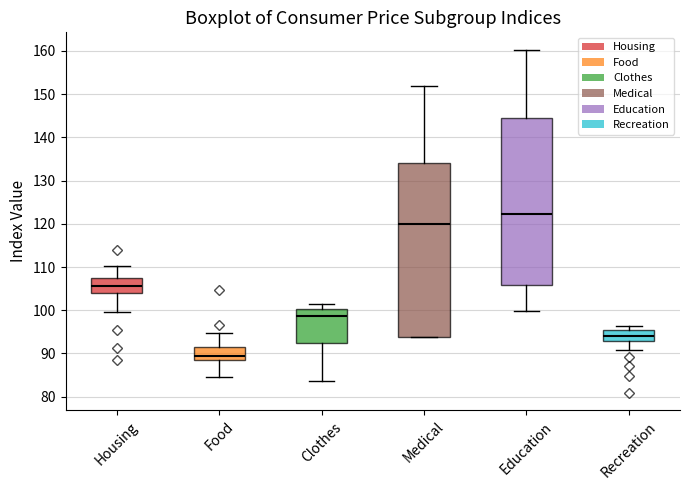

Comparing the boxes themselves (not the whiskers), which one is the tallest?

Medical